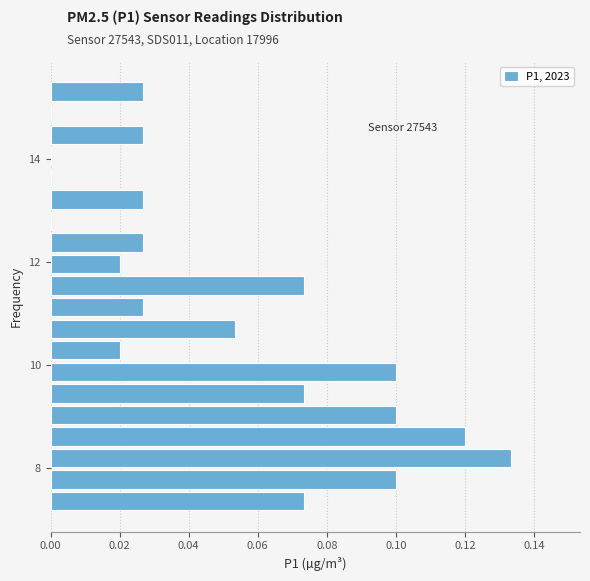

Read against the y-axis, roughly where is the centre of the longest bar?

8.2